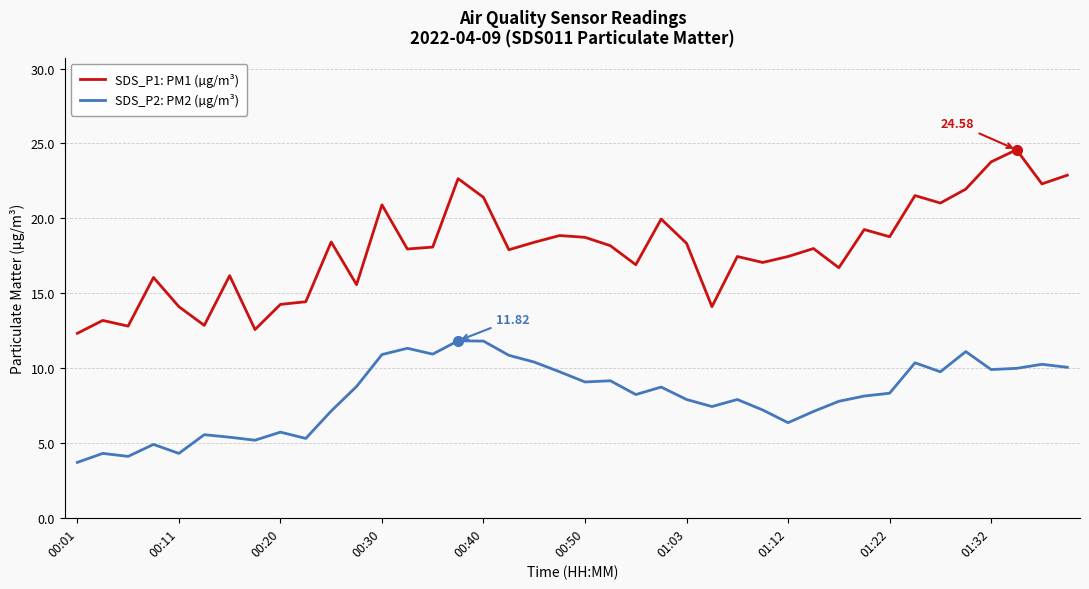

In SDS_P1: PM1 (µg/m³), how many points are lower than both neighbors (excluding endpoints)?

13